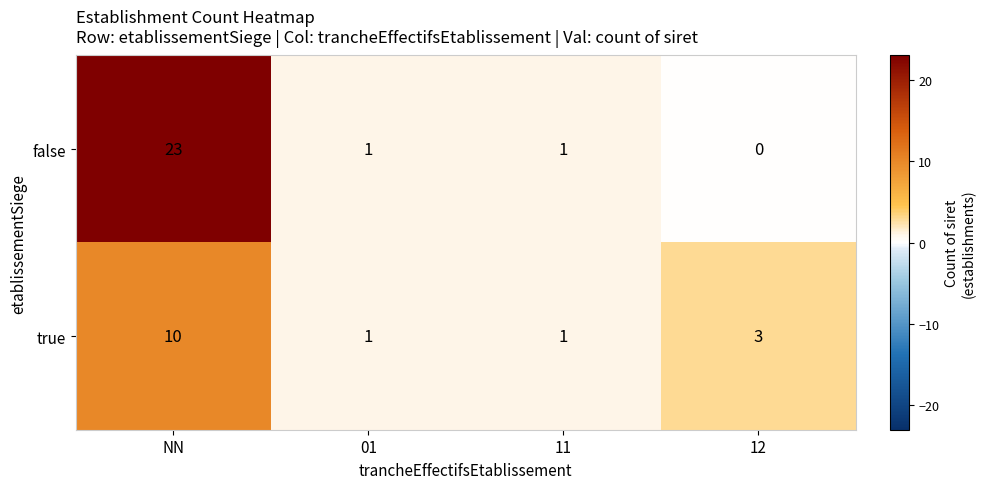

Rank the series by their maximum value, from lowest to highest.

true, false